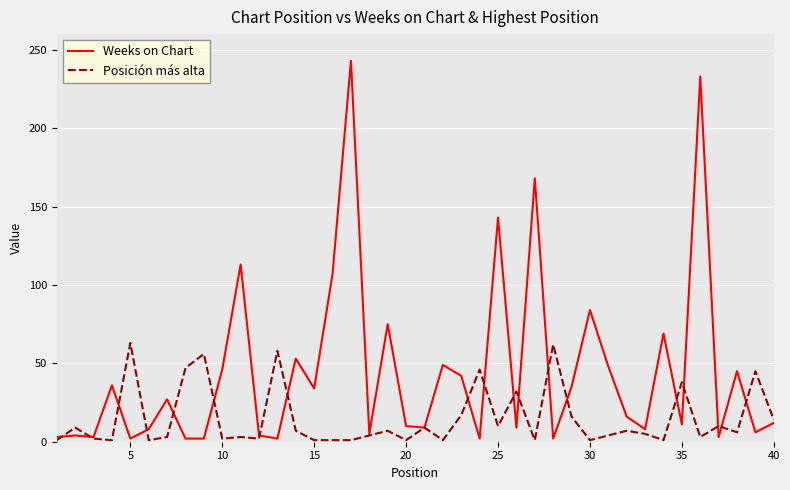

True or false: Posición más alta has more than 2 interior local peaks.

True